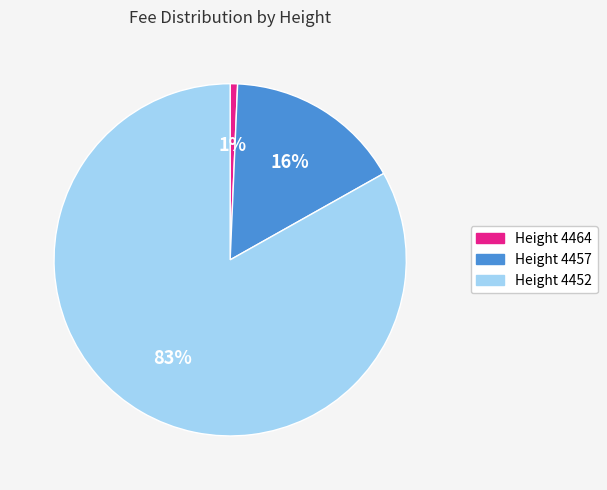

Is there any slice that represents more than half of the pie?

Yes